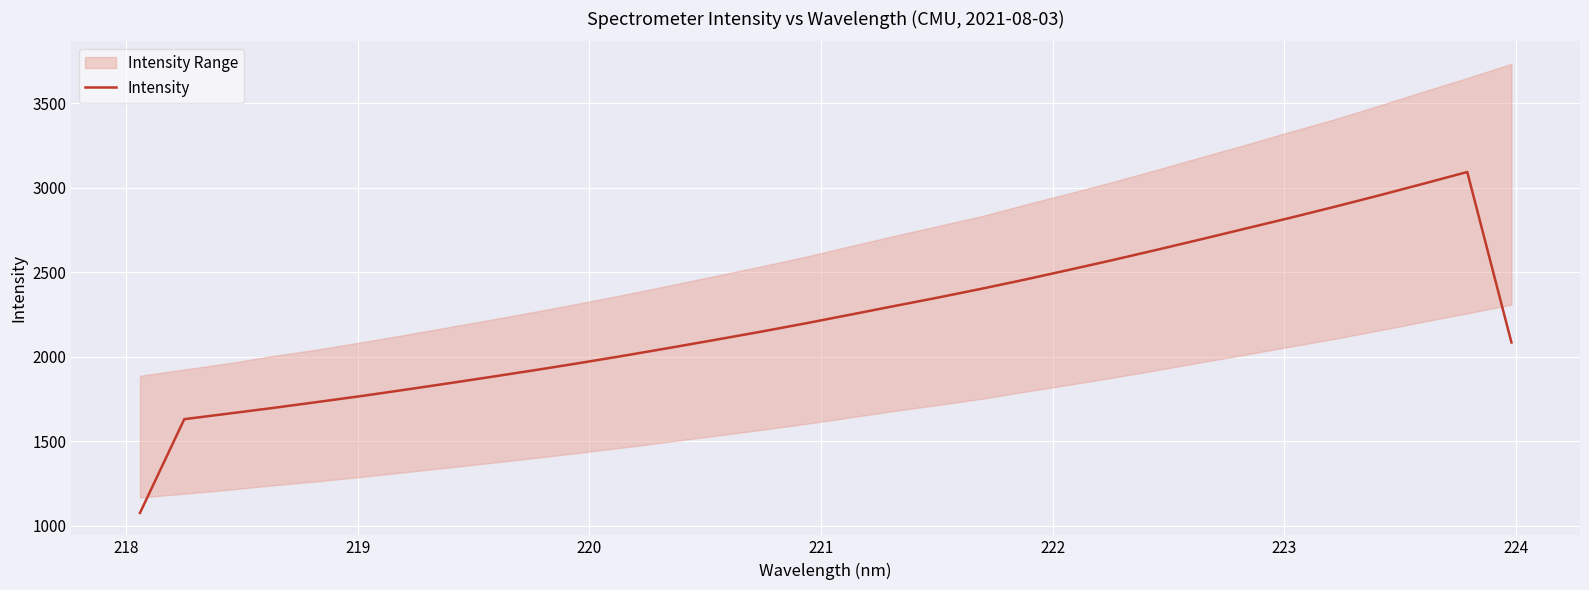

What is the lowest value of the Intensity series?

1077.2